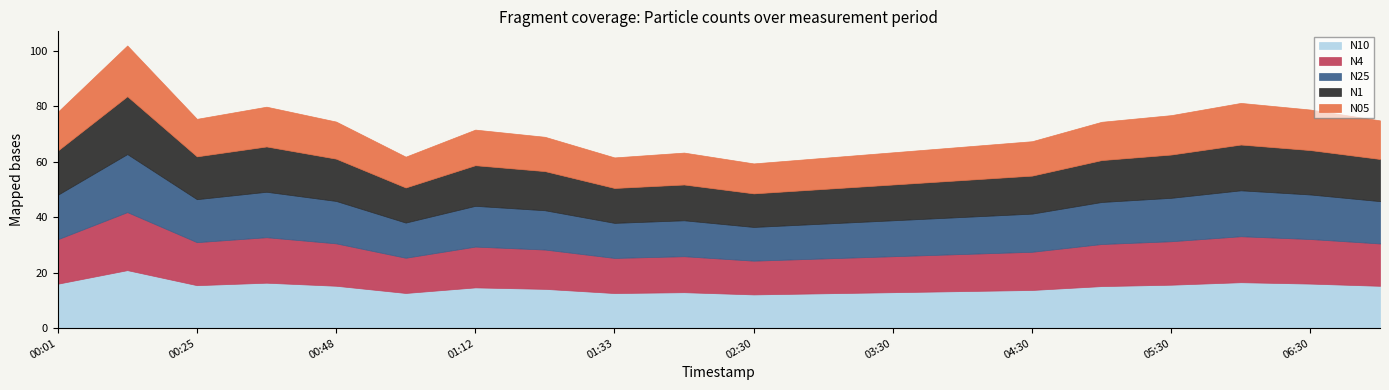

What is the value of the N05 point at the 12th from the left?

11.2